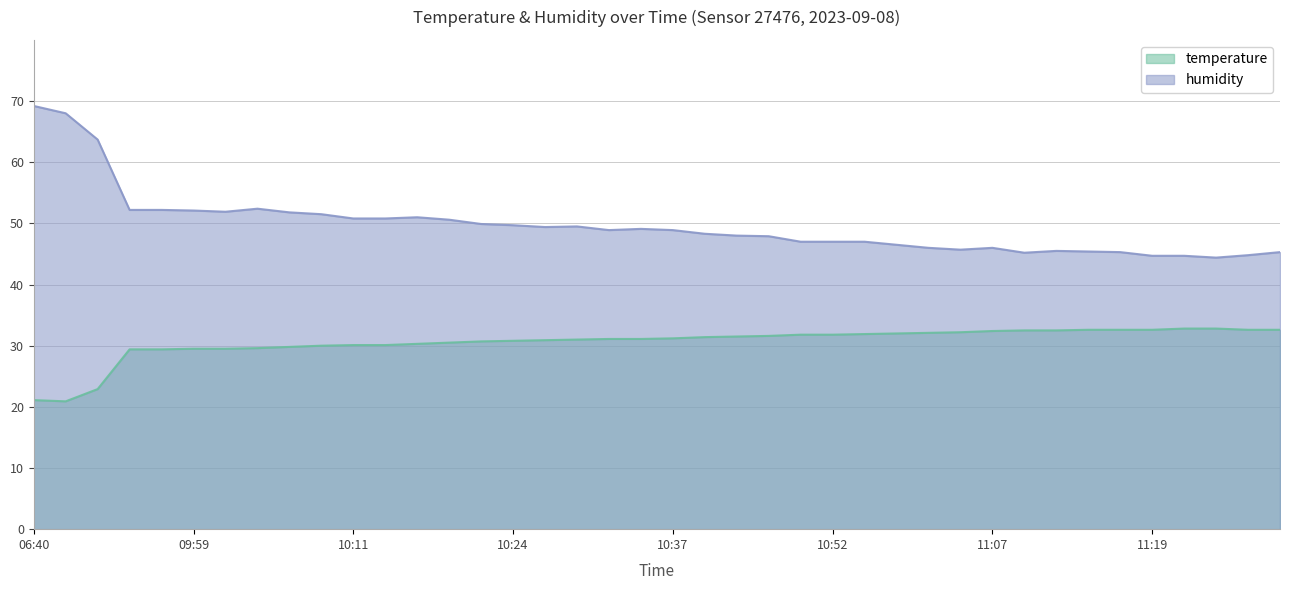

How many distinct data groups are displayed?

2